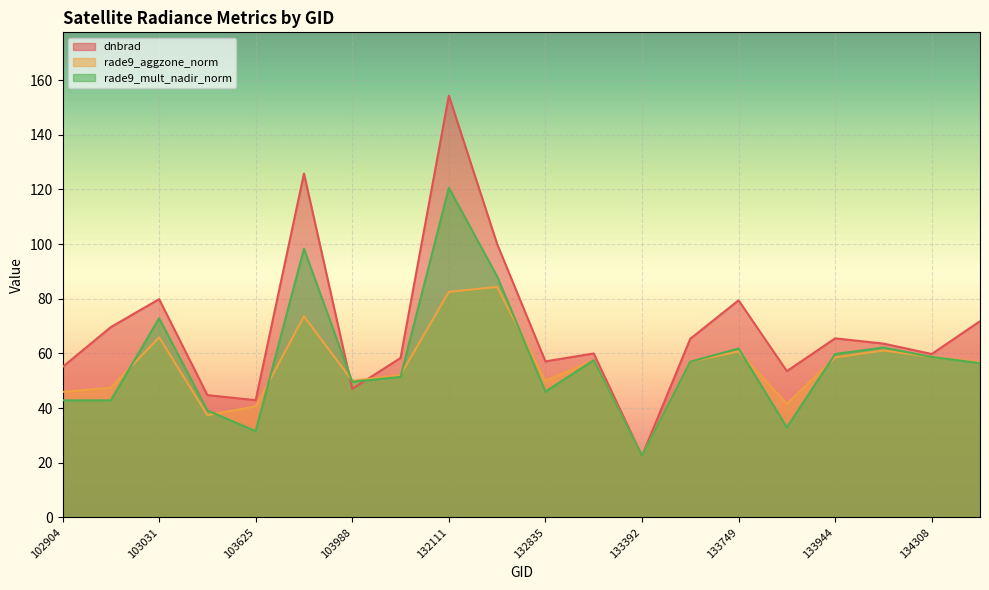

Is the value of rade9_aggzone_norm at 133209 greater than the value of dnbrad at 133392?

Yes